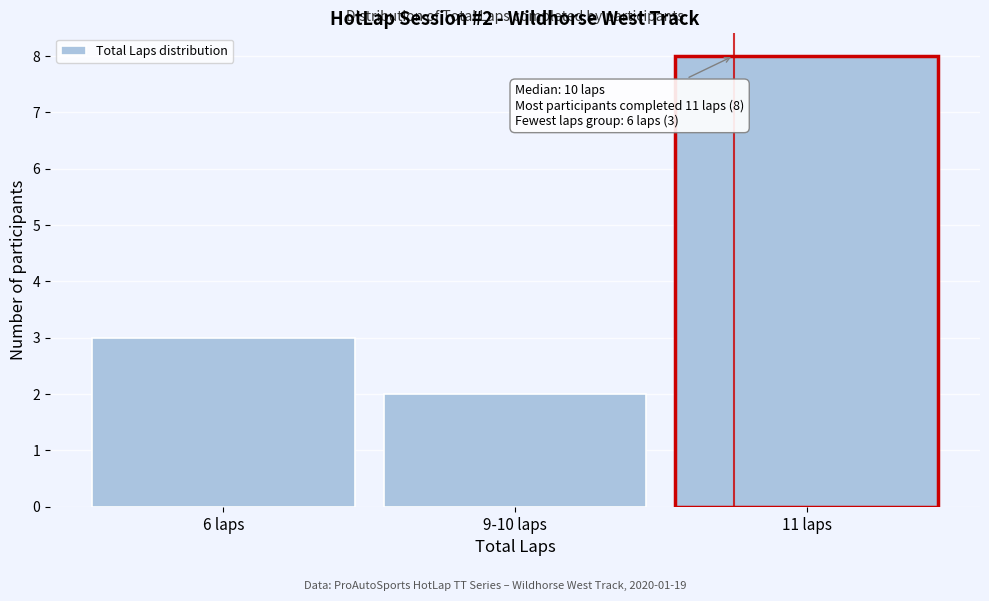

Reading left to right, extract all data points from this chart.

3	2	8